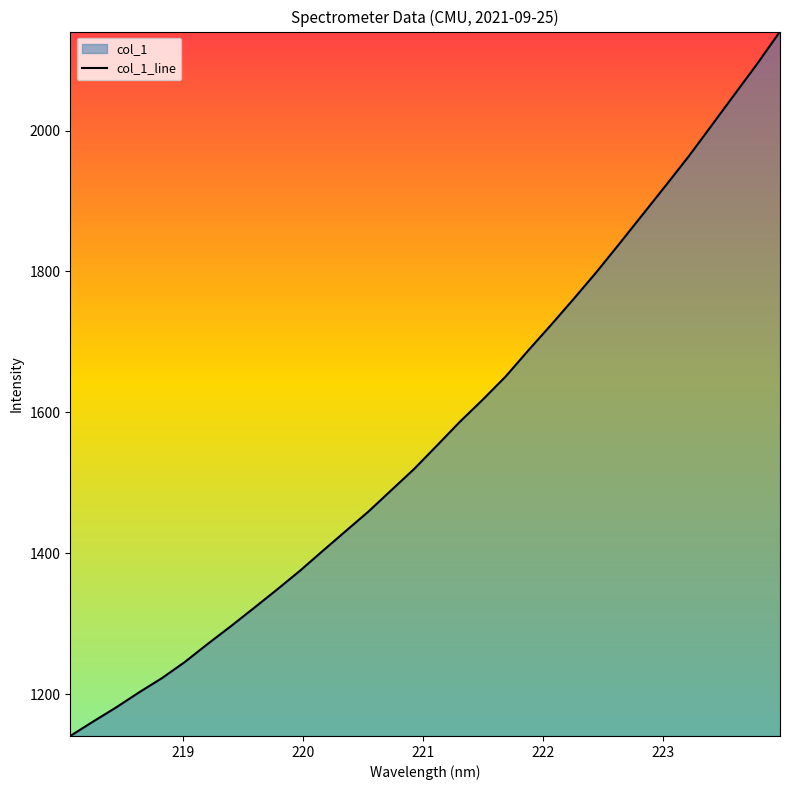

What is the difference between the maximum and minimum values?

1000.0